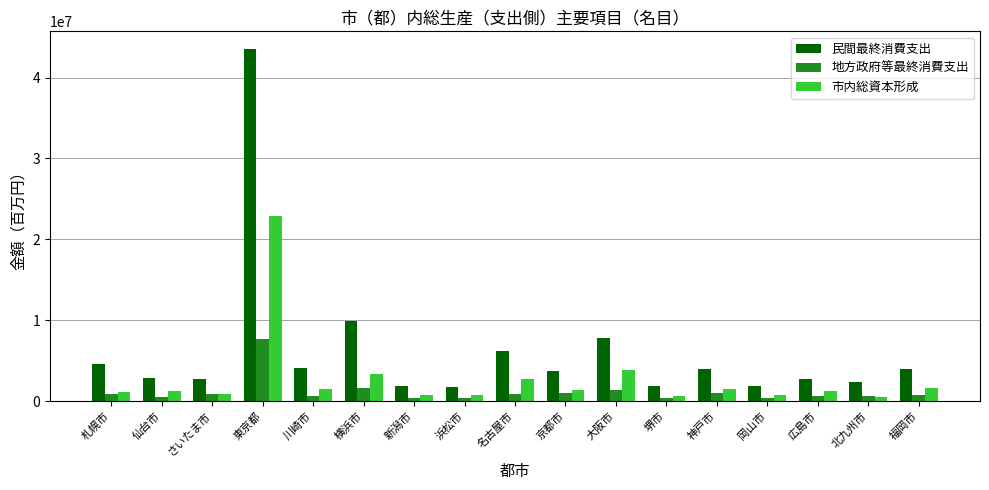

What is the label of the 1st bar from the left?

札幌市